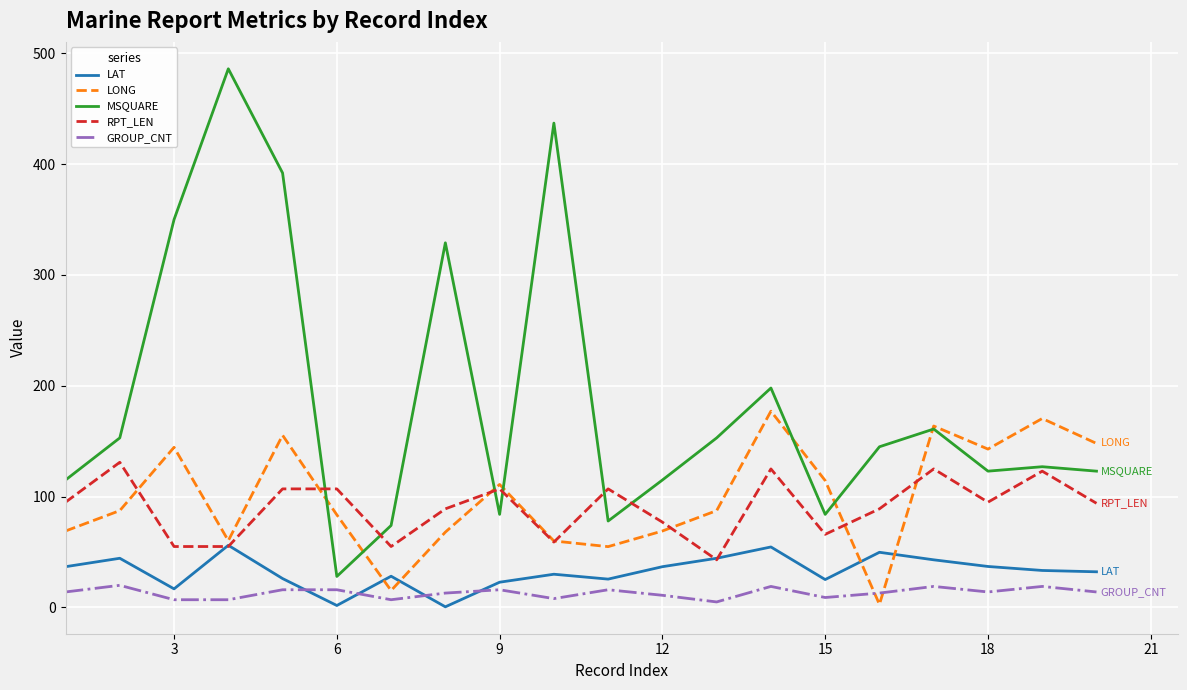

What is the maximum value shown in the chart?

486.0